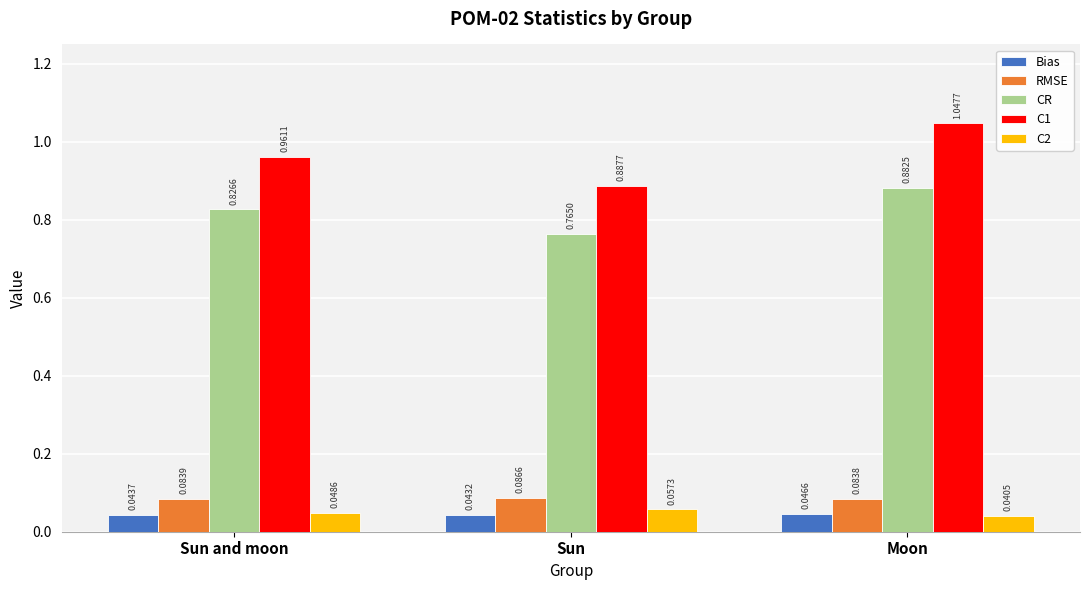

Does the chart contain stacked bars?

No